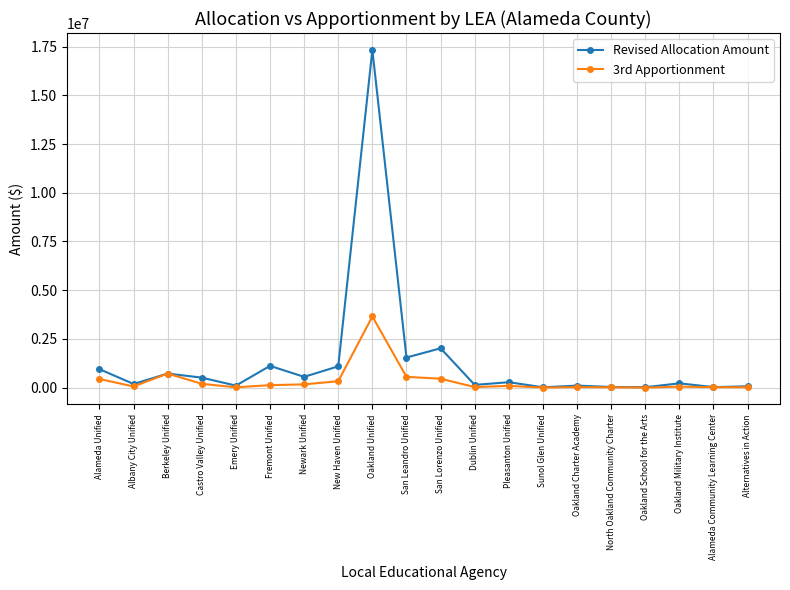

True or false: Revised Allocation Amount has a value of 439214 at San Leandro Unified.

False